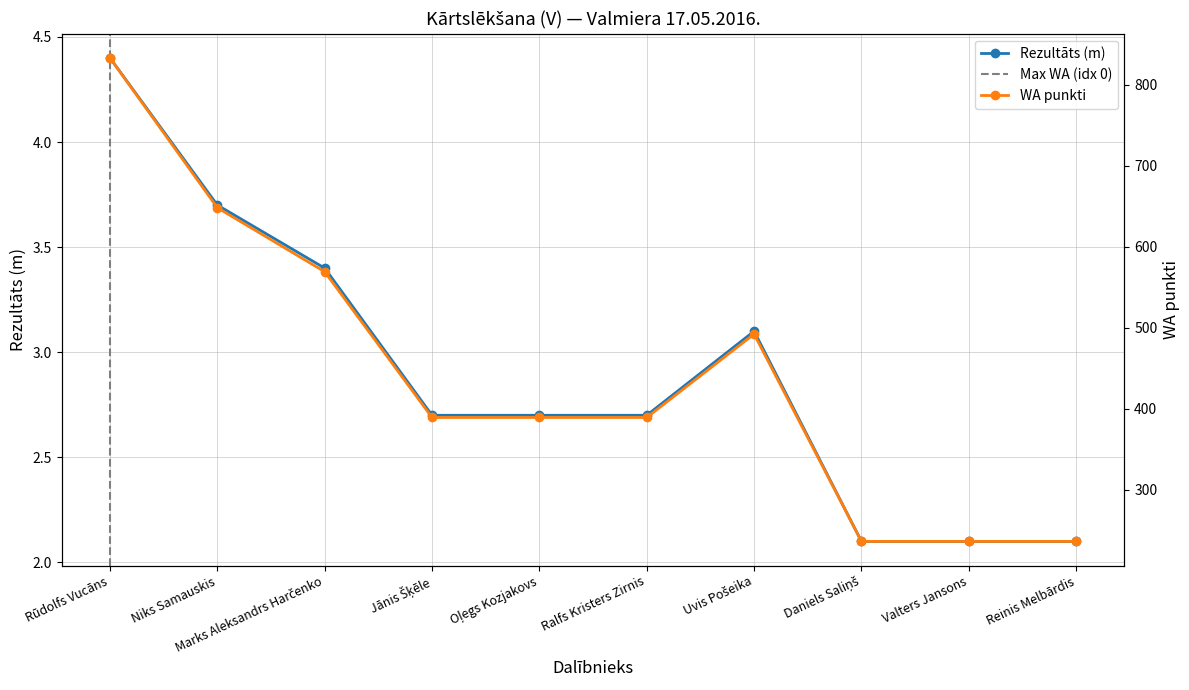

What position from the right is Oļegs Kozjakovs?

6